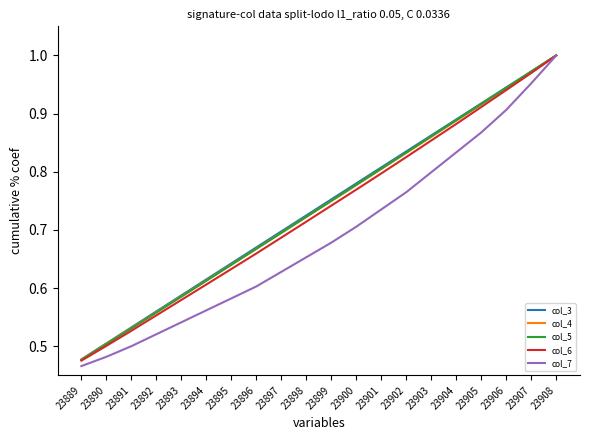

Where is col_7 nearest to the value 0?

23889